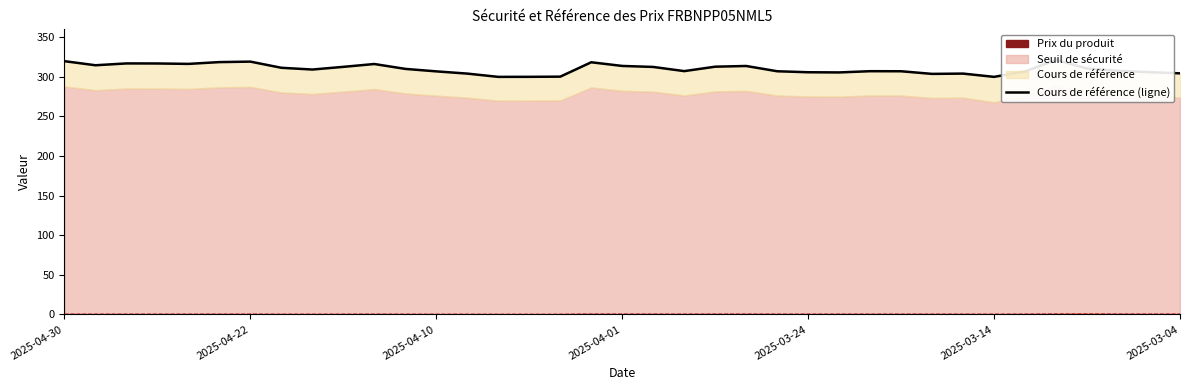

What is the ratio of the value at 21 to the value at 24?

1.0